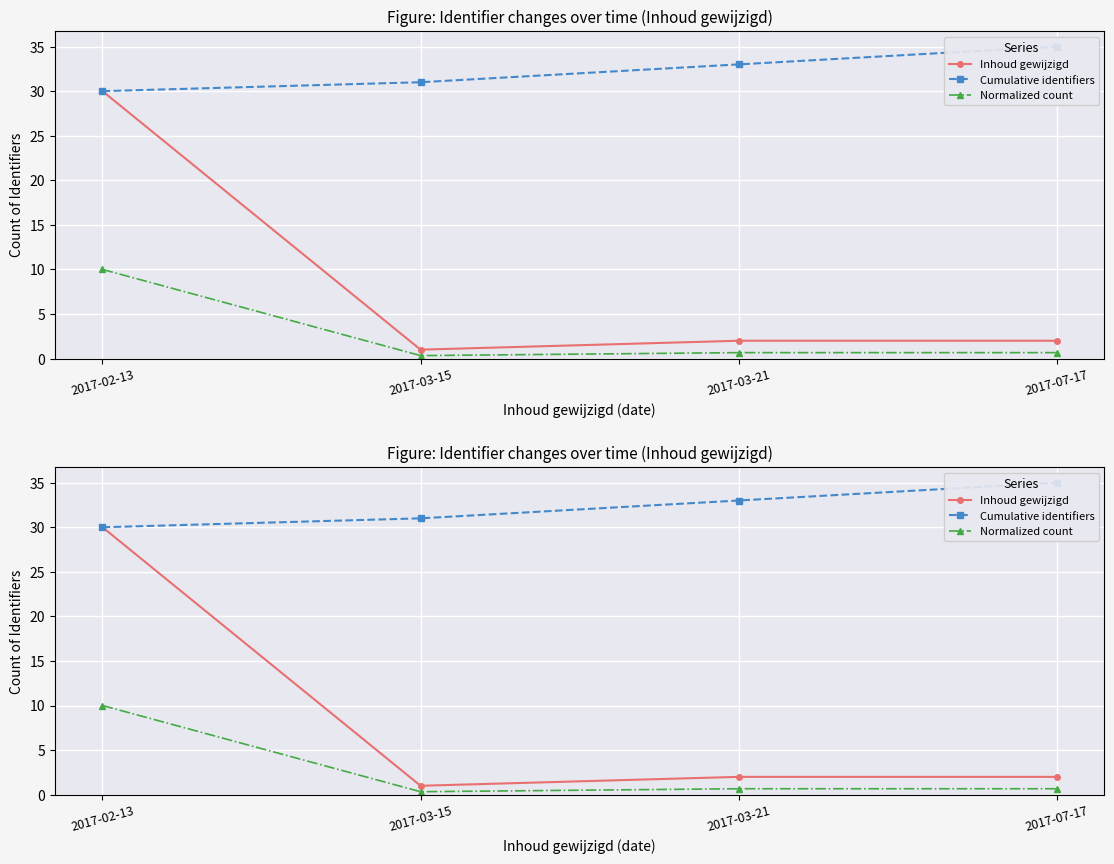

Which category has the highest value across all series?

2017-07-17